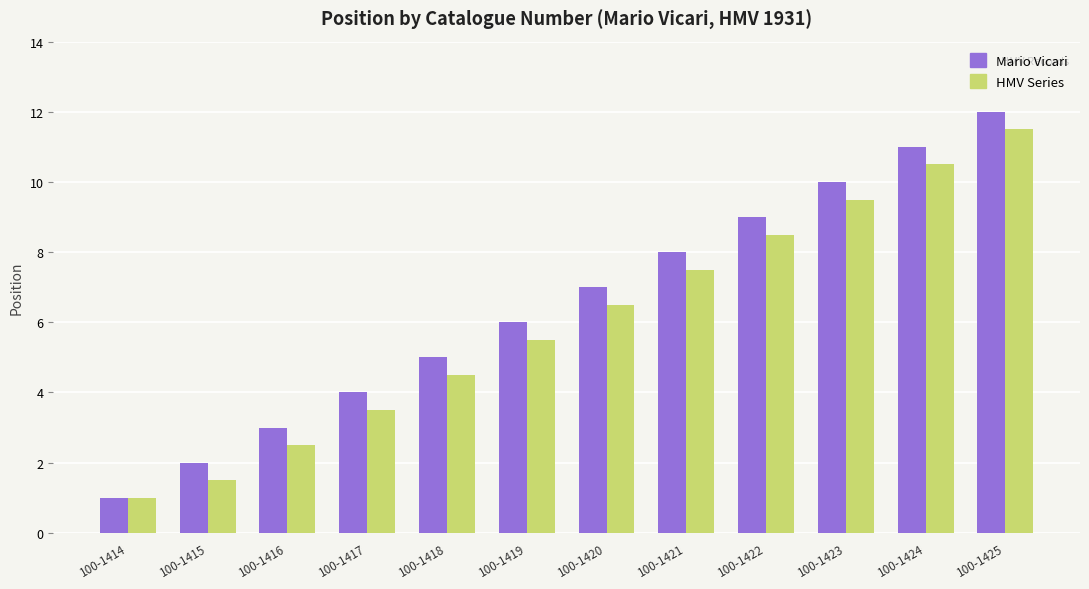

The value of HMV Series at 100-1414 is 1.0. True or false?

True